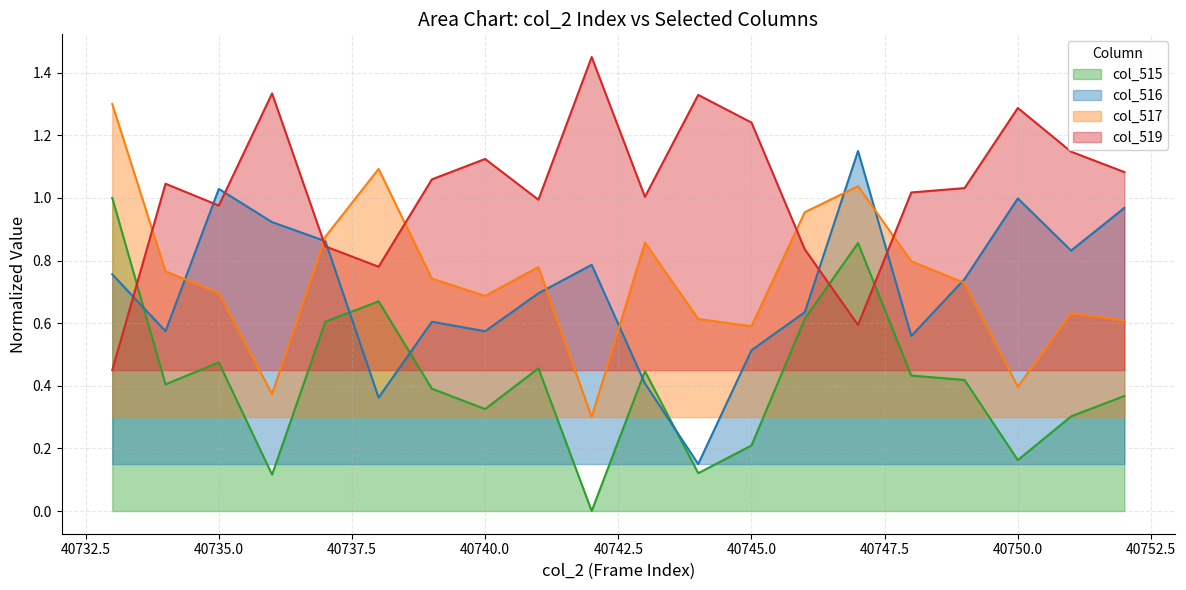

Which series ends up on top after the final intersection of col_517 and col_519?

col_519